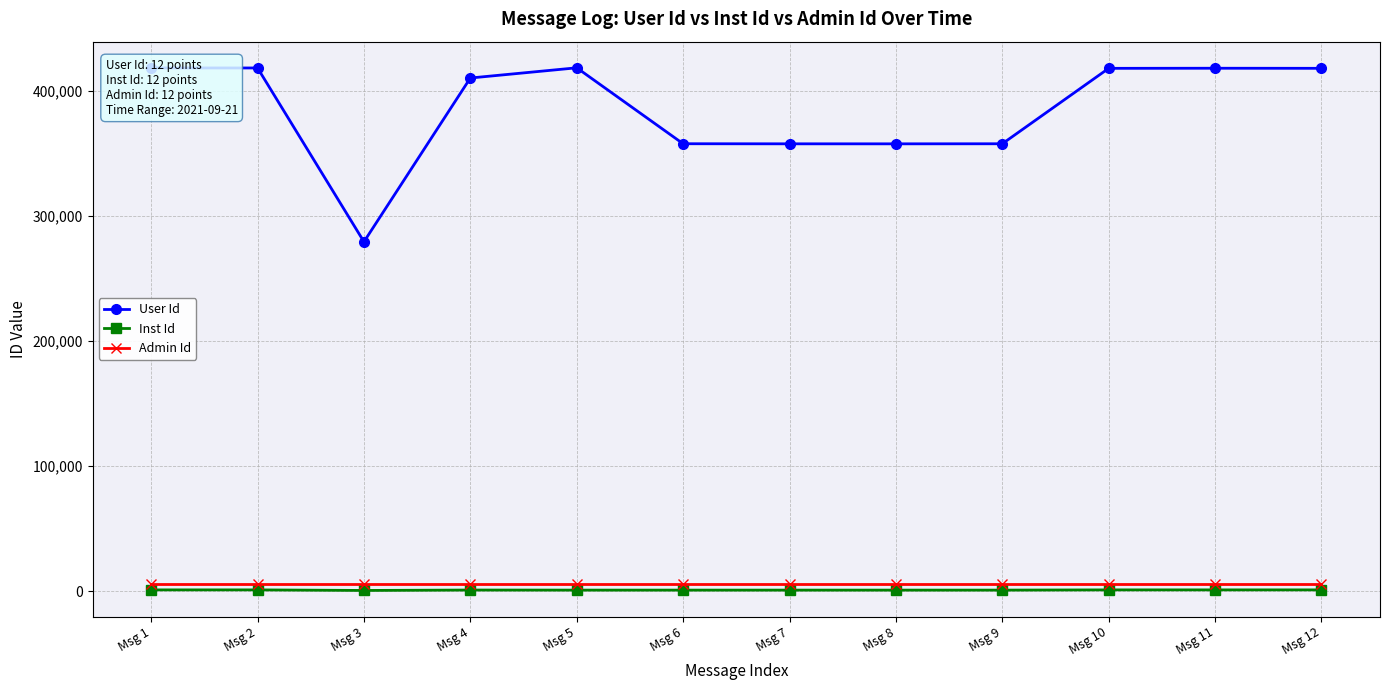

Which series has the largest range (max minus min)?

User Id